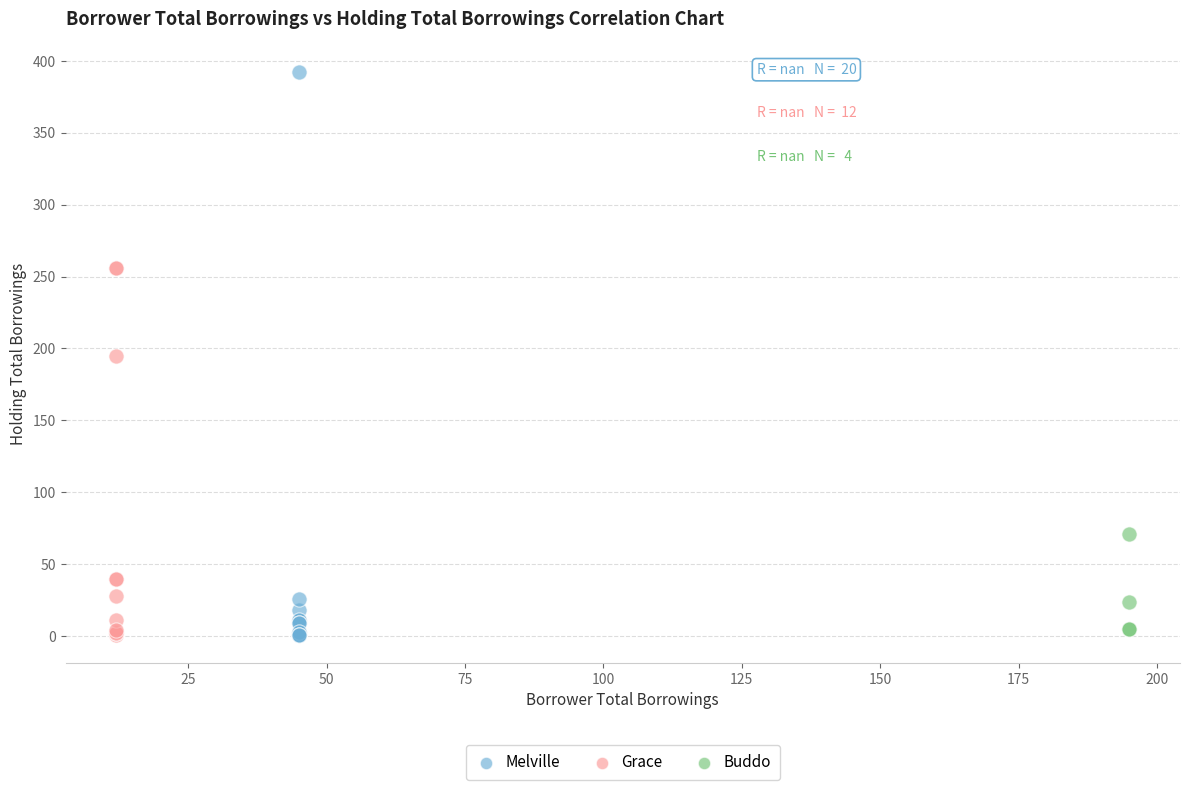

Which series contains the highest Y value?

Melville